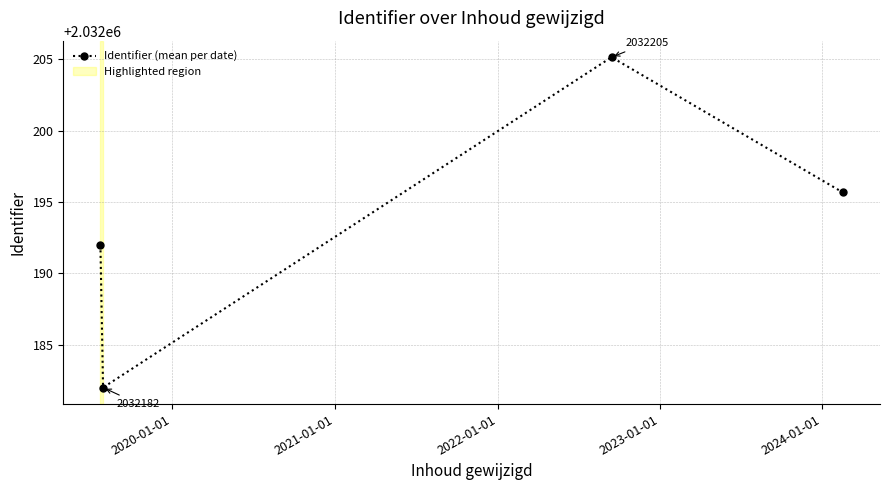

What is the value of the 4th point from the left?

2032195.7